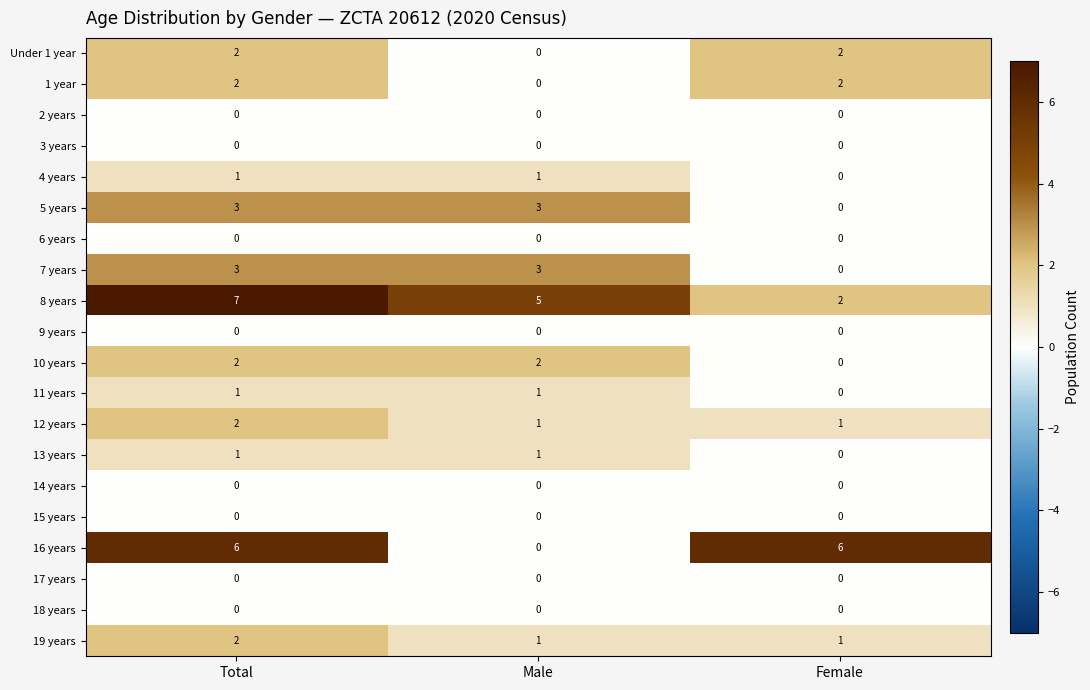

Where is 4 years nearest to the value 0?

Female